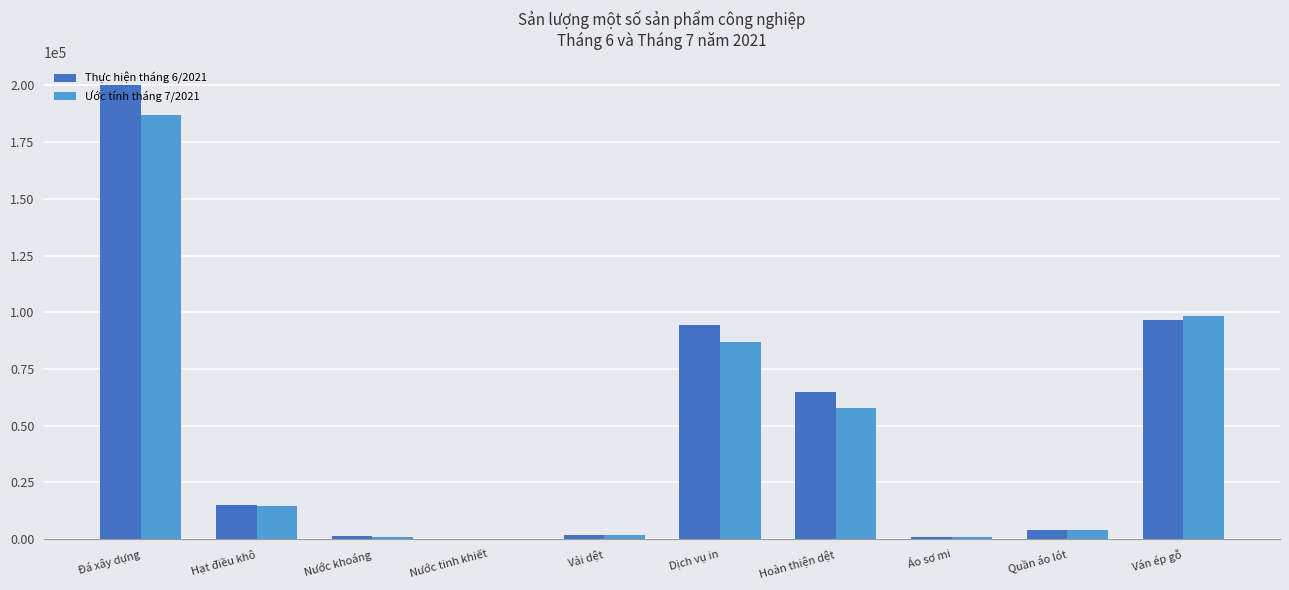

What is the highest value of the Ước tính tháng 7/2021 series?

187033.7